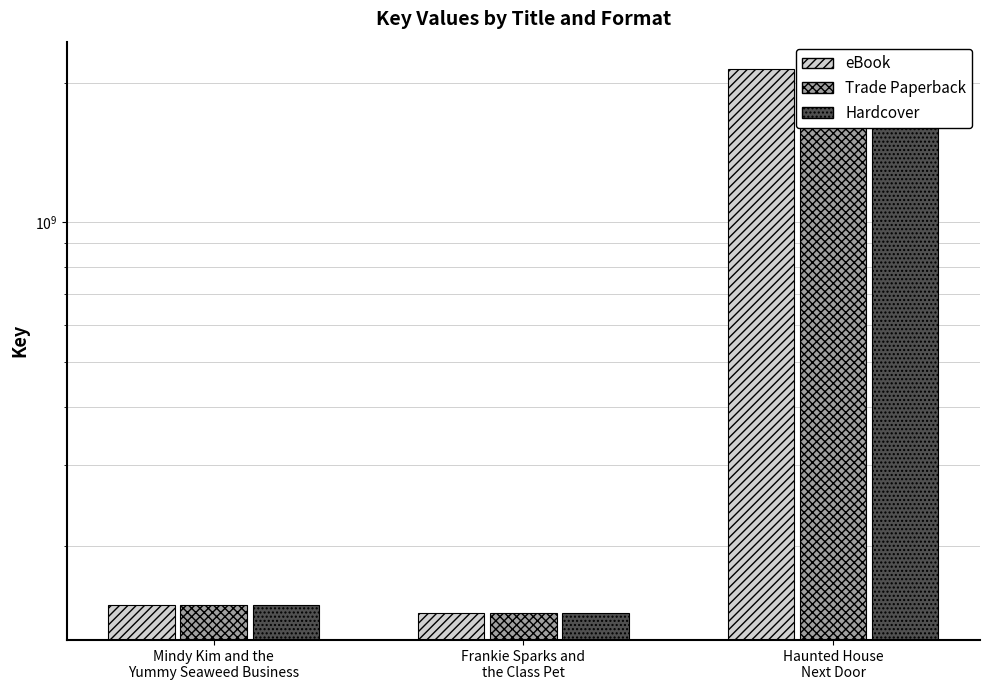

What is the total value across all series at Mindy Kim and the
Yummy Seaweed Business?

447046059